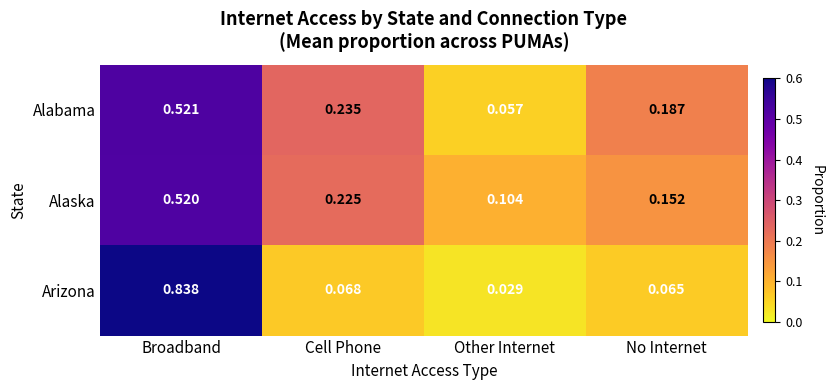

Where is Alabama nearest to the value 0?

Other Internet